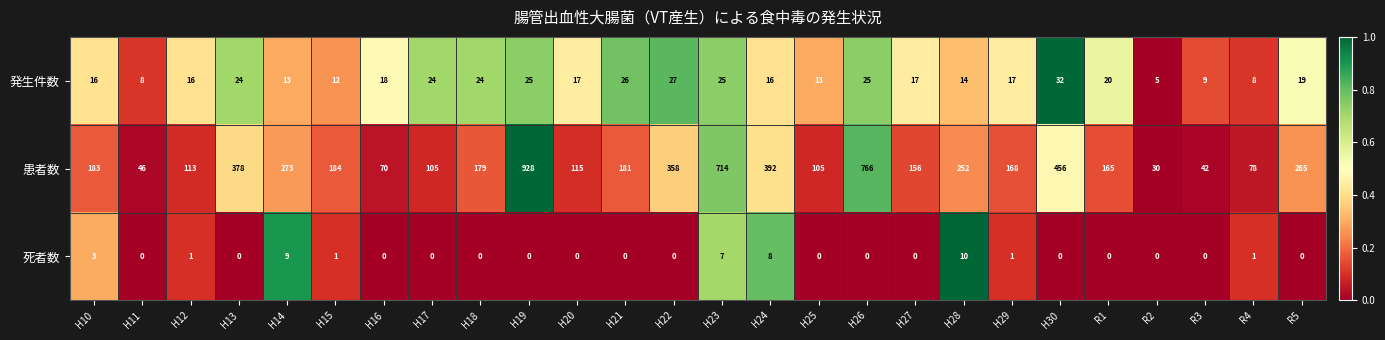

The 患者数 series shows 26 at H17. True or false?

False